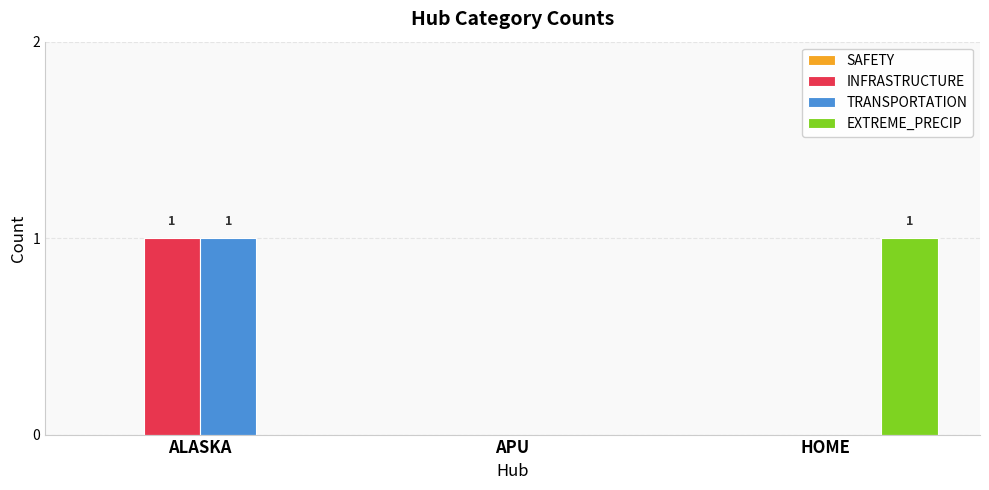

How many groups of bars are there?

3